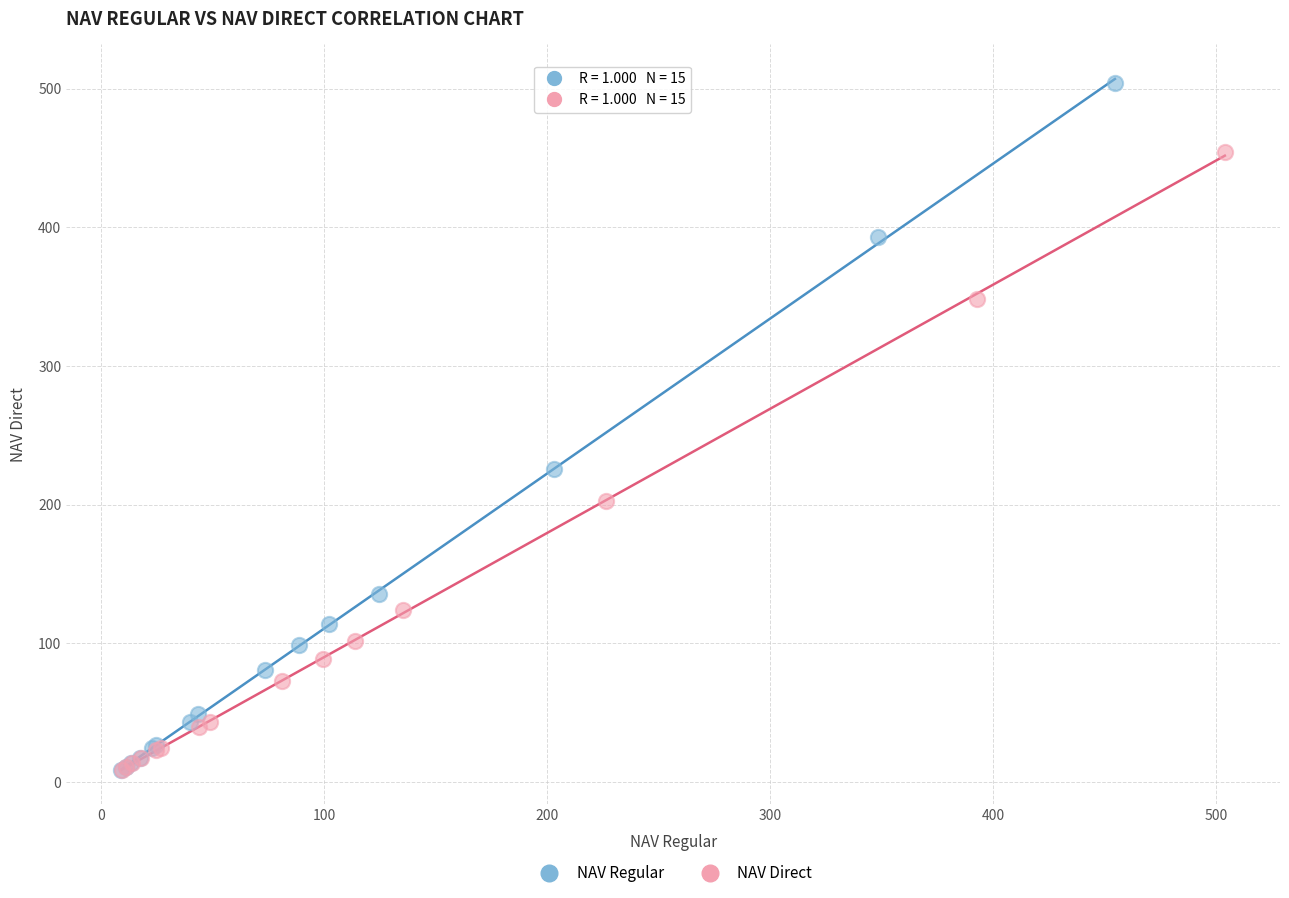

Which series has the largest Y range (max minus min)?

NAV Regular